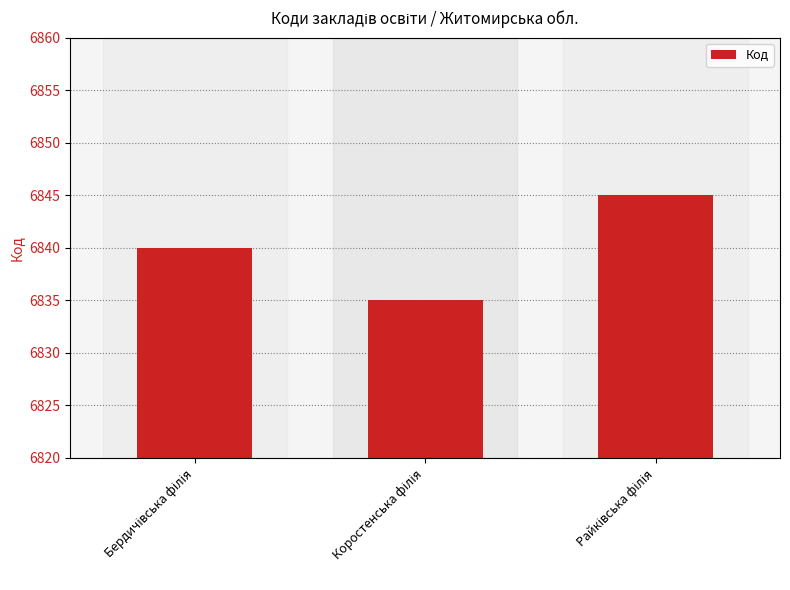

What is the maximum value shown in the chart?

6845